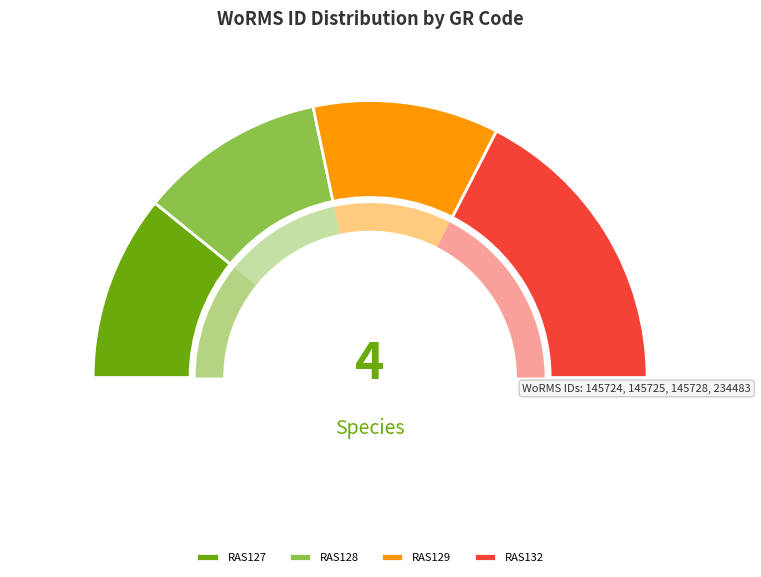

What is the smallest slice in the pie chart?

RAS127